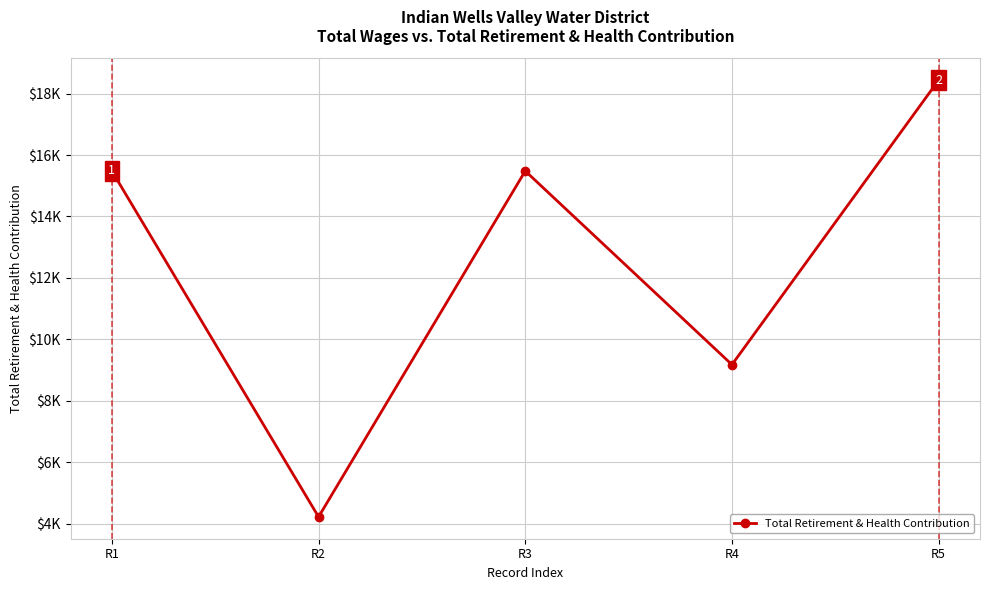

Is this an area chart (filled region under the line)?

No